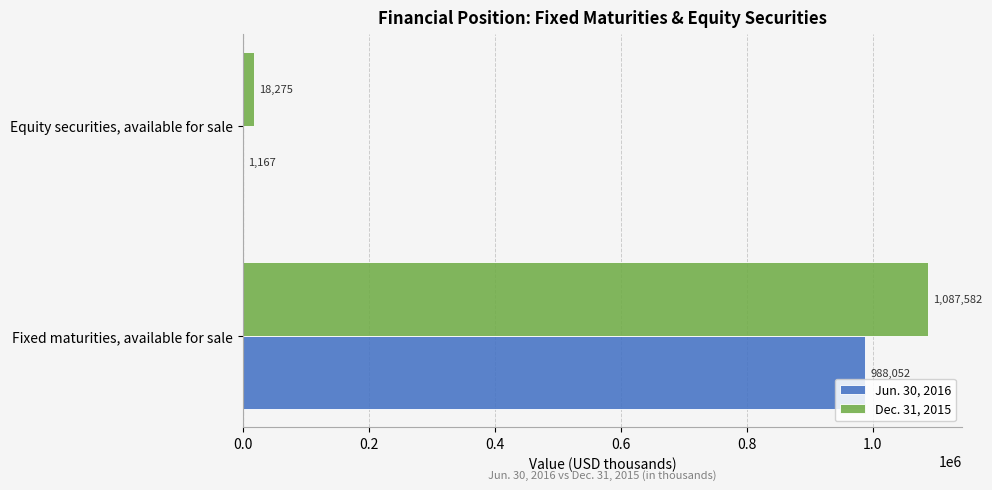

What is the maximum value shown in the chart?

1087582